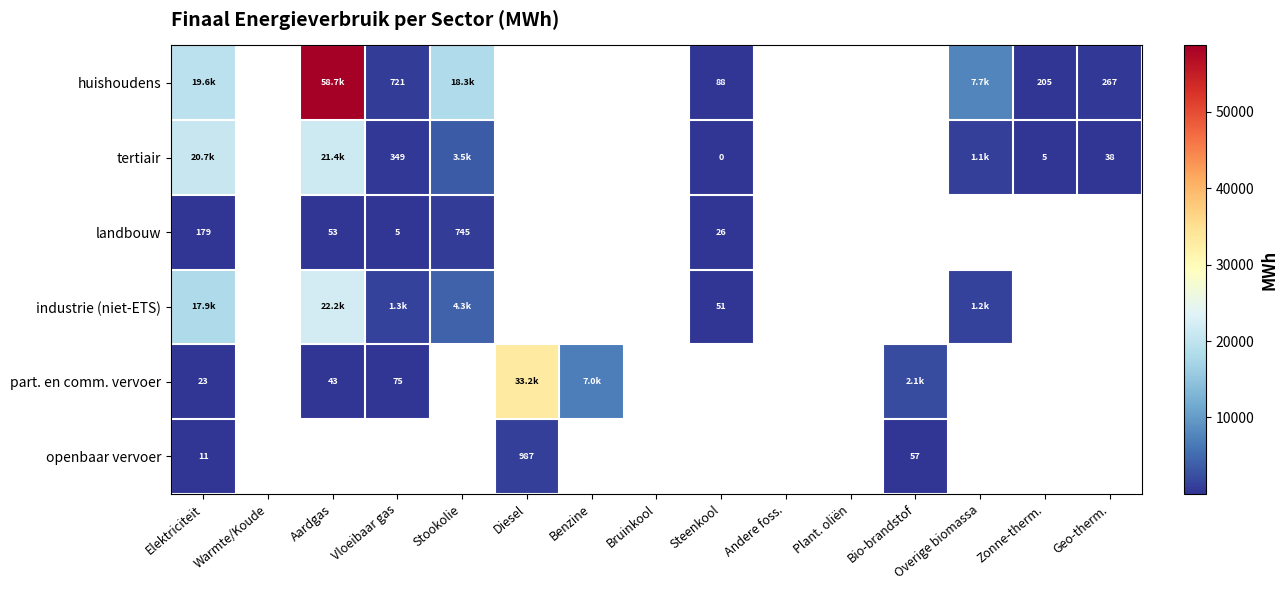

What is the spread (max minus min) of values at Geo-therm.?

228.8